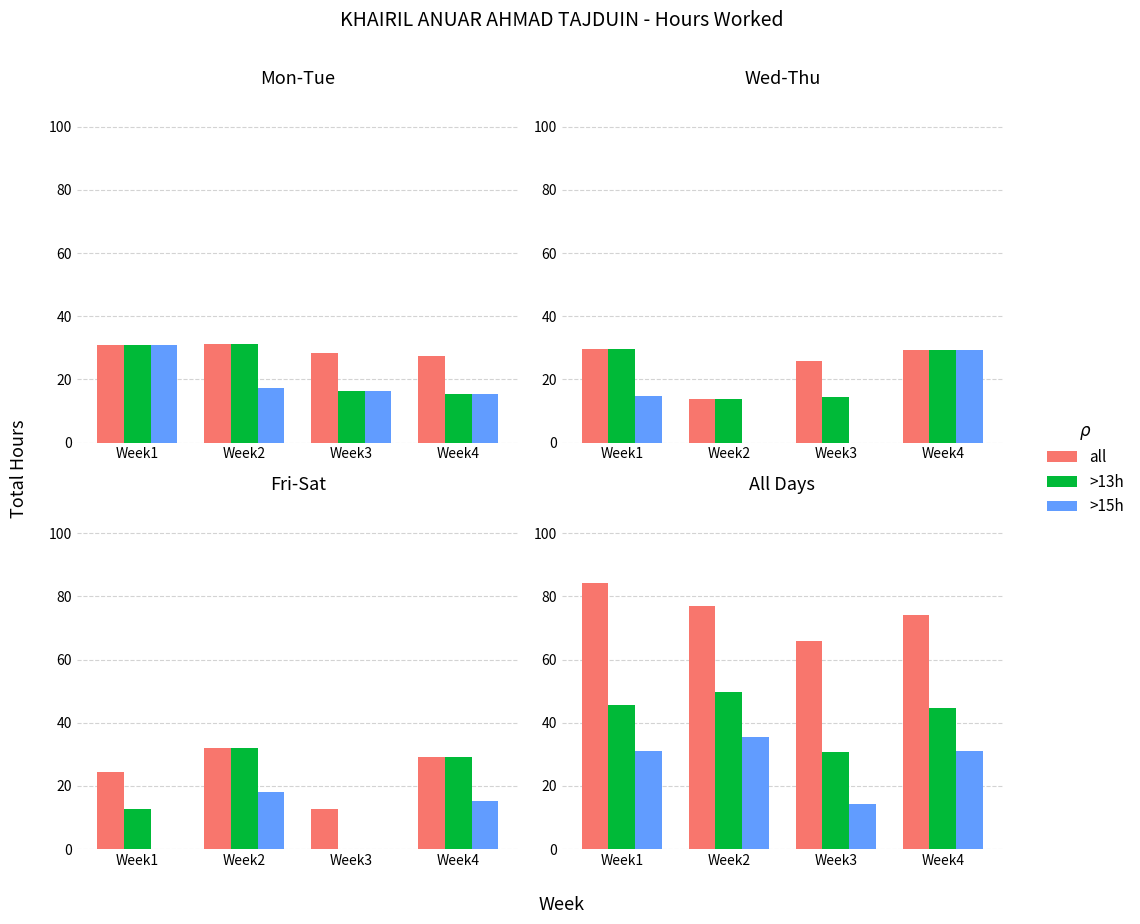

How many groups of bars are there?

4